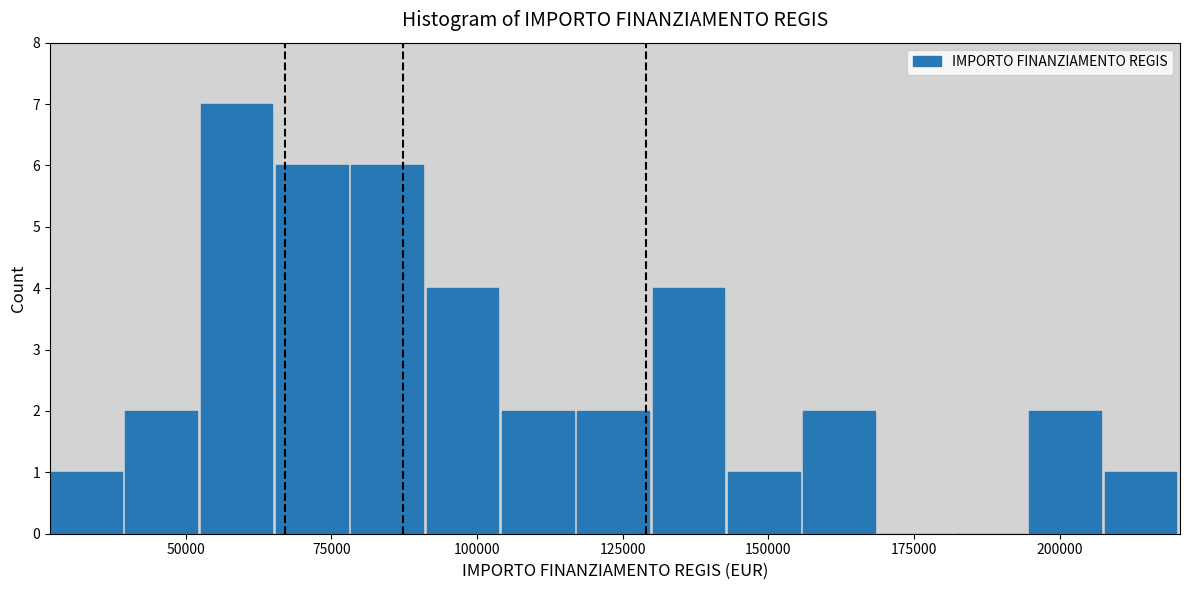

Around what value on the x-axis is the tallest bar? Give the approximate position of its centre, as read against the axis.

60000